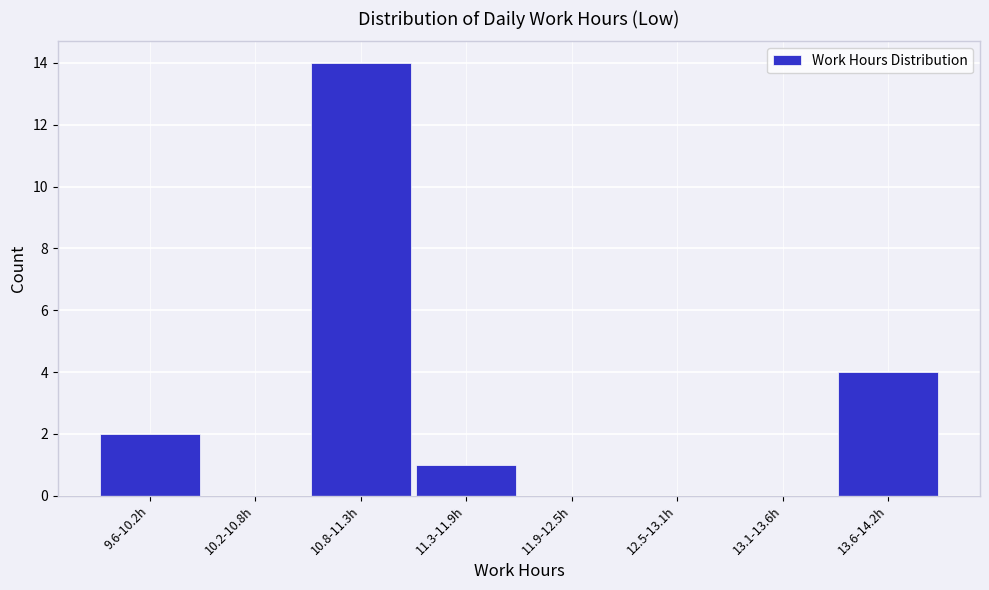

Reading right to left, what are all the values shown in this chart?

13.6-14.2h=4	13.1-13.6h=0	12.5-13.1h=0	11.9-12.5h=0	11.3-11.9h=1	10.8-11.3h=14	10.2-10.8h=0	9.6-10.2h=2